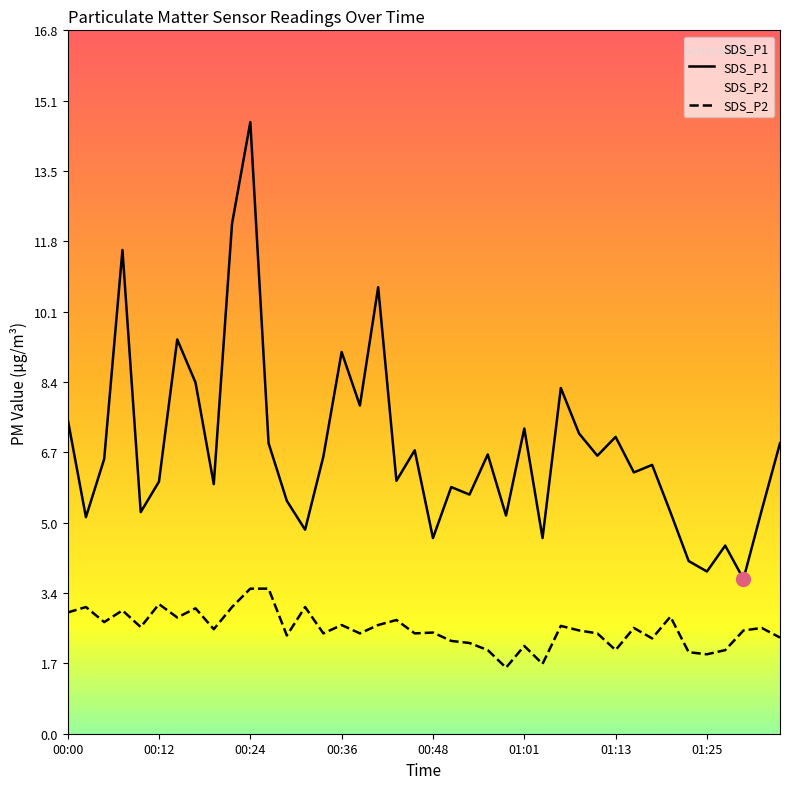

True or false: SDS_P1 and SDS_P2 intersect in this chart.

False